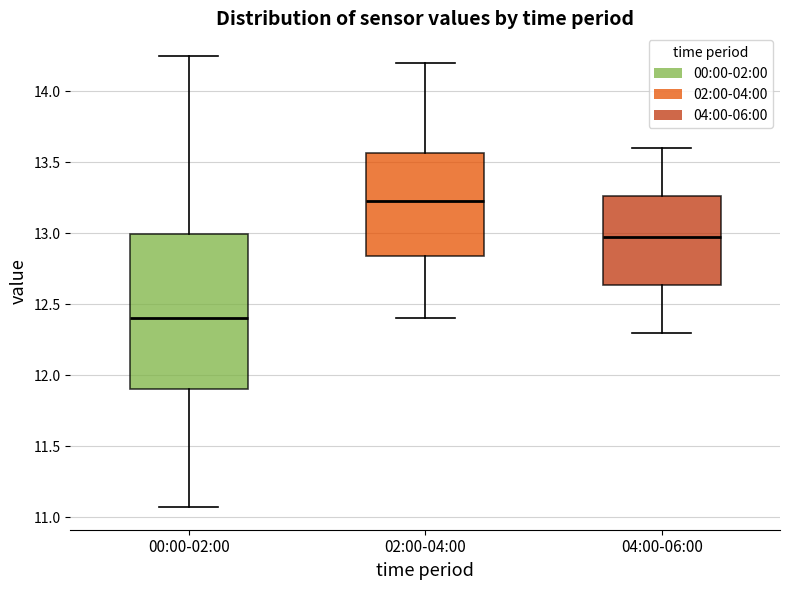

Reading left to right, transcribe this box plot: for each box, give where its median line is, the range the box spans, and where its two whiskers end, as read against the y-axis. The values are not printed on the chart, so give them approximately, as read against the axis.

00:00-02:00: median 12.40, box 11.90 to 13.00, whiskers 11.05 to 14.25
02:00-04:00: median 13.25, box 12.85 to 13.55, whiskers 12.40 to 14.20
04:00-06:00: median 13.00, box 12.65 to 13.25, whiskers 12.30 to 13.60